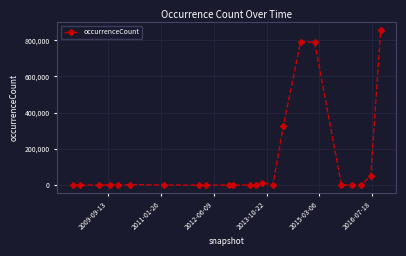

True or false: there are more than 1 points higher than both neighbors.

True